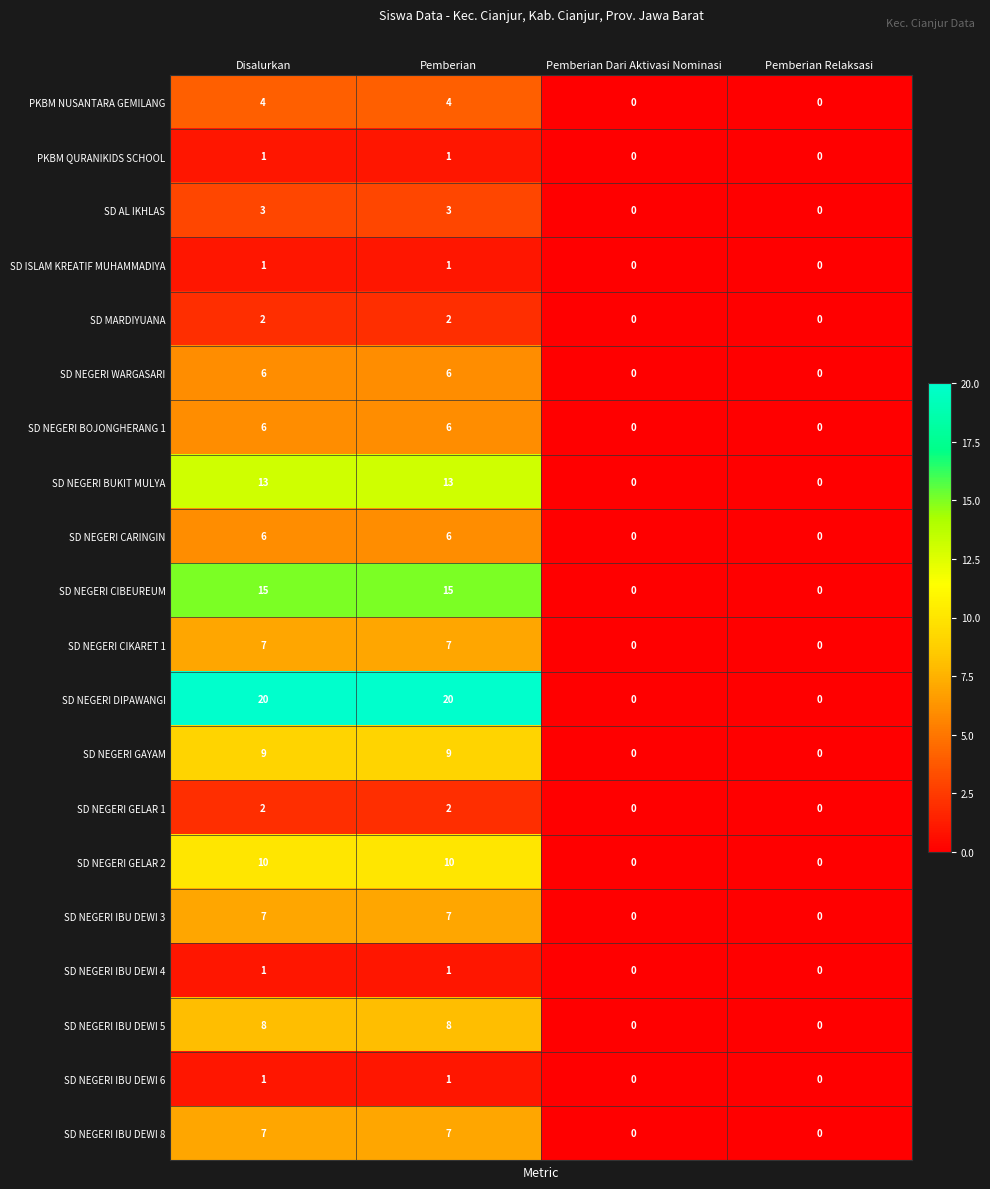

Which series has the widest spread of values?

SD NEGERI DIPAWANGI